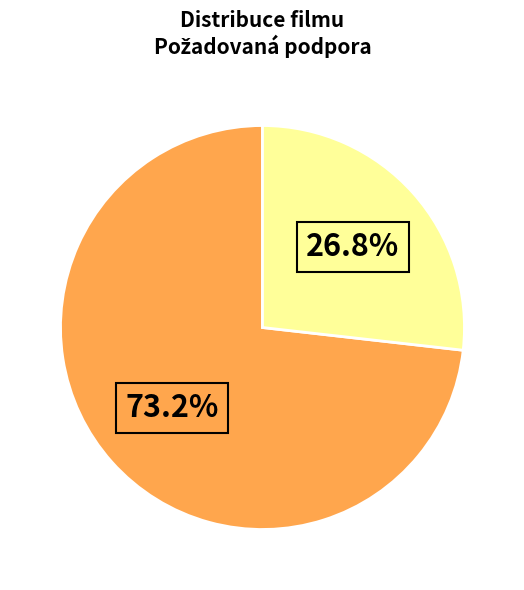

Is there a majority slice in this chart?

Yes